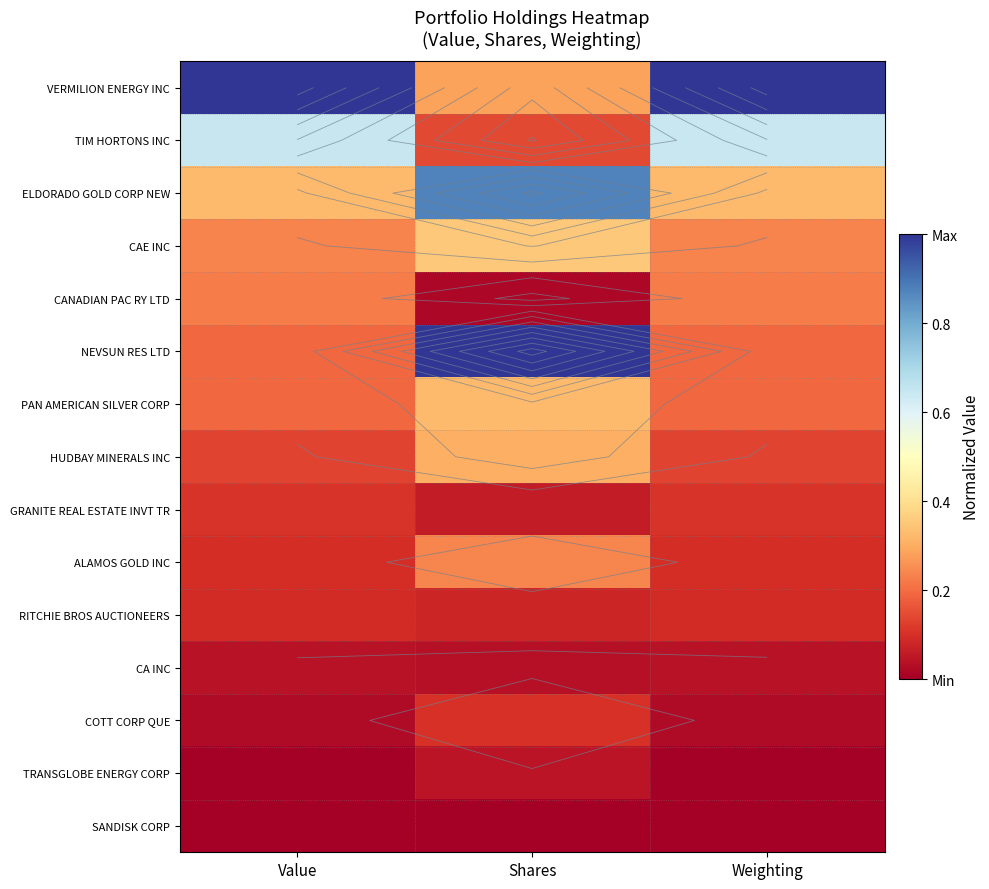

What is the maximum value for TIM HORTONS INC?

0.6